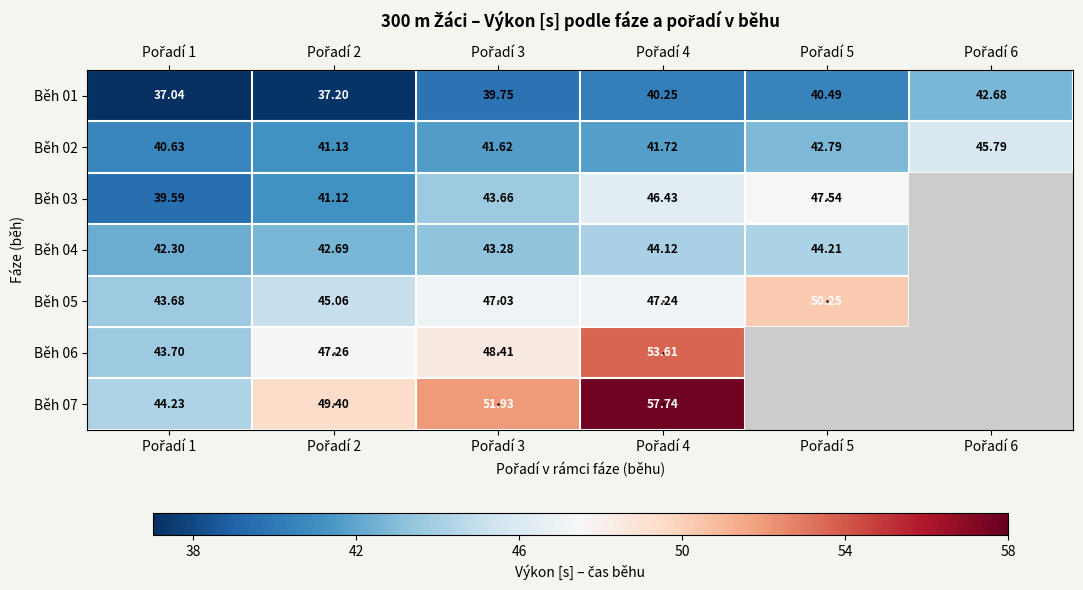

Which has a higher value, Pořadí 2 or Pořadí 3?

Pořadí 3